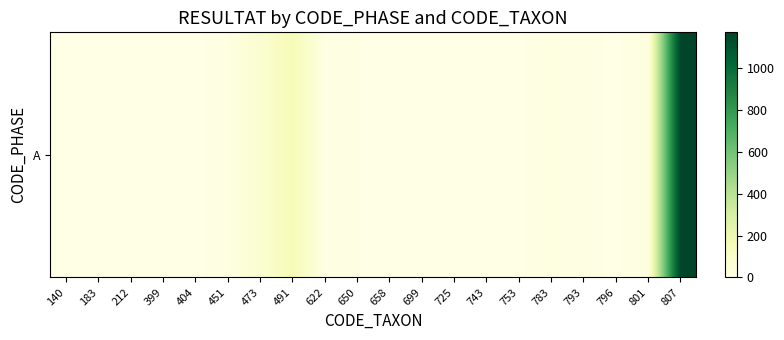

List the labels in order of value, largest first.

807, 491, 473, 801, 451, 783, 622, 793, 650, 699, 725, 753, 183, 212, 743, 796, 140, 399, 404, 658